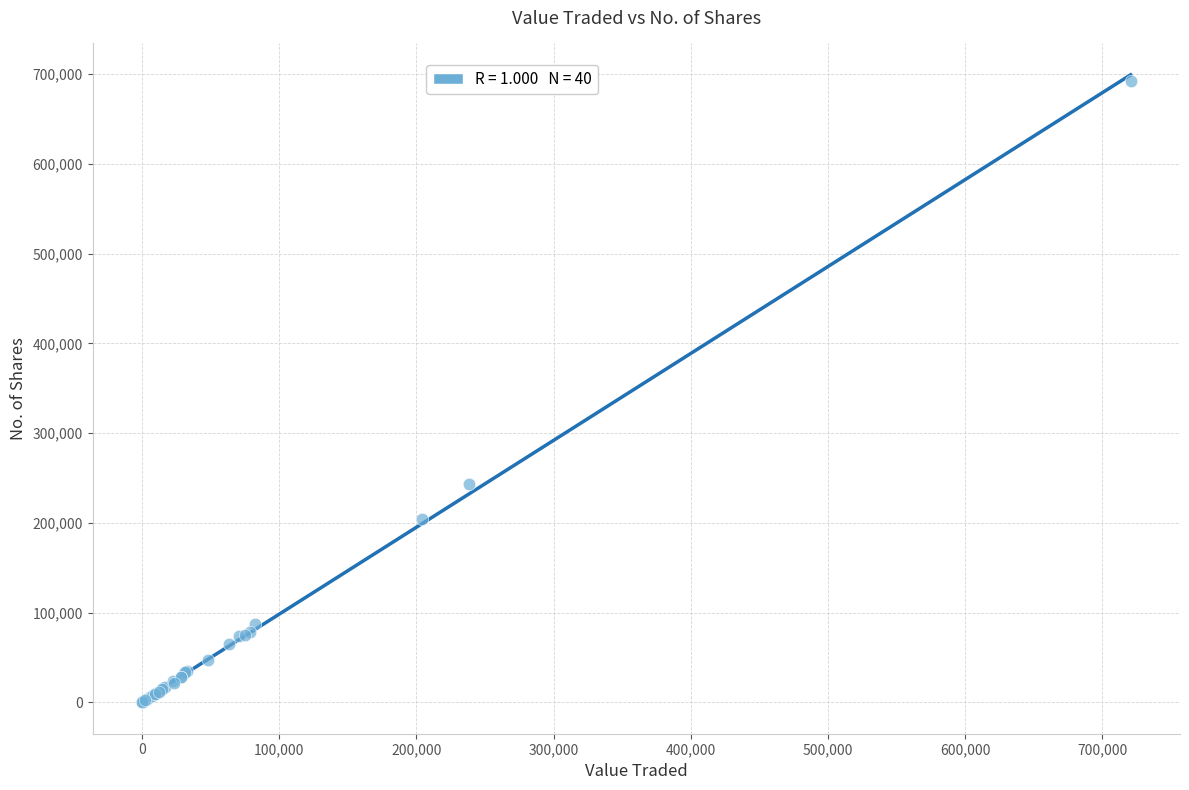

What Y value in the scatter plot is closest to 346340?

243612